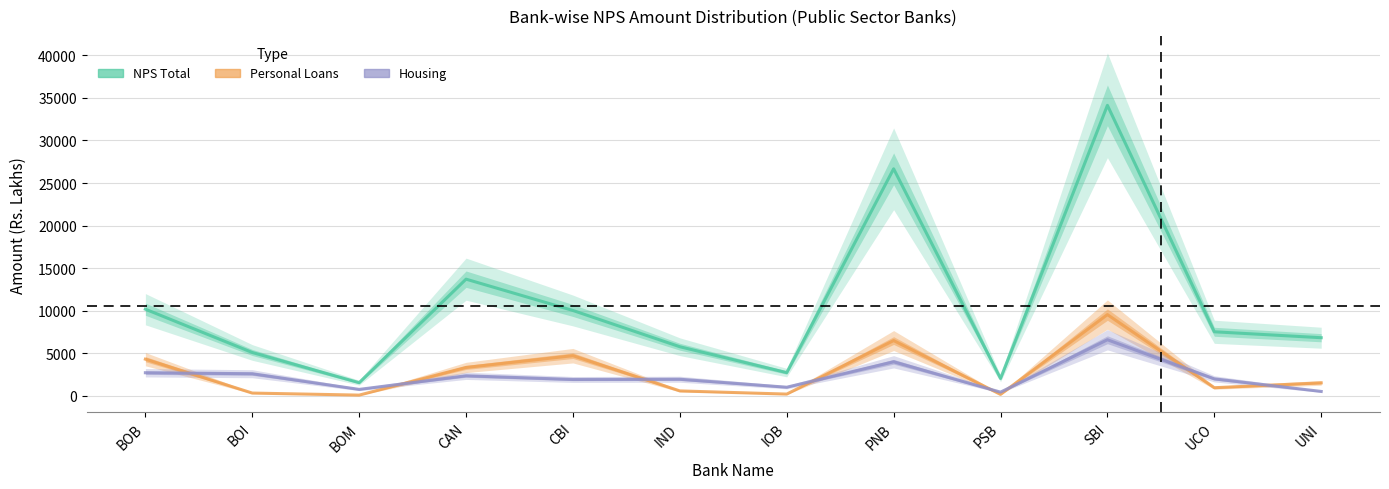

Reading left to right, extract all data points from this chart.

NPS Total: 10190.7	5107.7	1561.8	13718.0	10039.8	5782.9	2744.9	26675.3	2052.5	34129.7	7538.8	6842.6
Personal Loans: 4322.1	342.4	101.8	3351.2	4732.6	594.6	222.3	6506.8	184.1	9556.9	970.8	1538.9
Housing: 2729.0	2613.0	773.0	2371.0	1939.0	1966.0	1028.0	4015.0	450.0	6603.0	2012.0	533.0